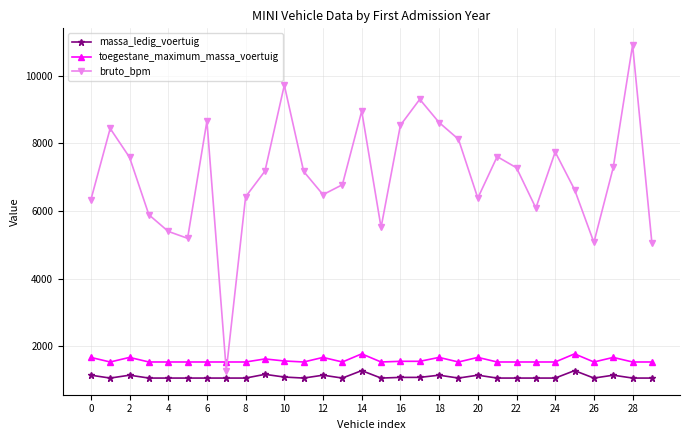

What is the minimum value for massa_ledig_voertuig?

1065